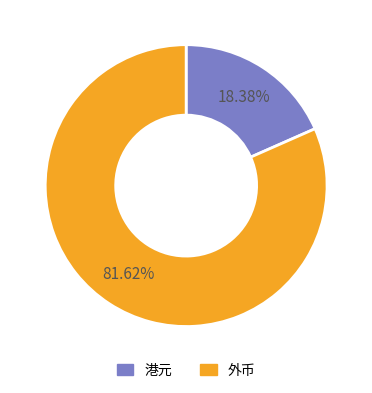

What is the ratio of the value at 外币 to the value at 港元?

4.4